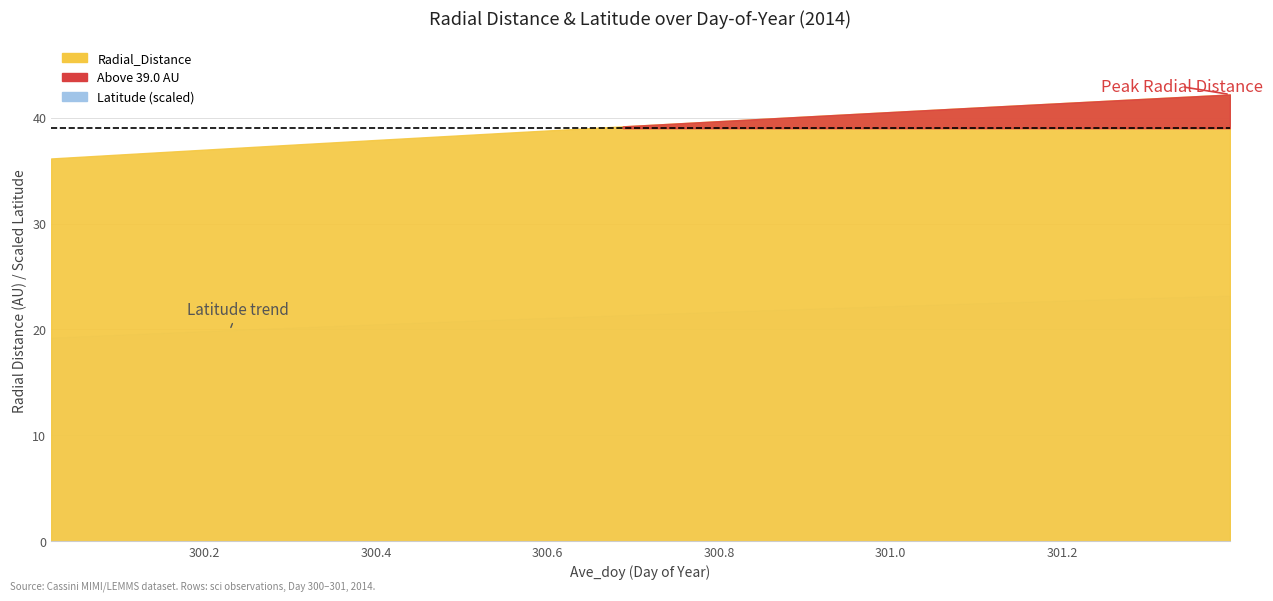

True or false: Radial_Distance has a value of 66.7 at 300.6875.

False